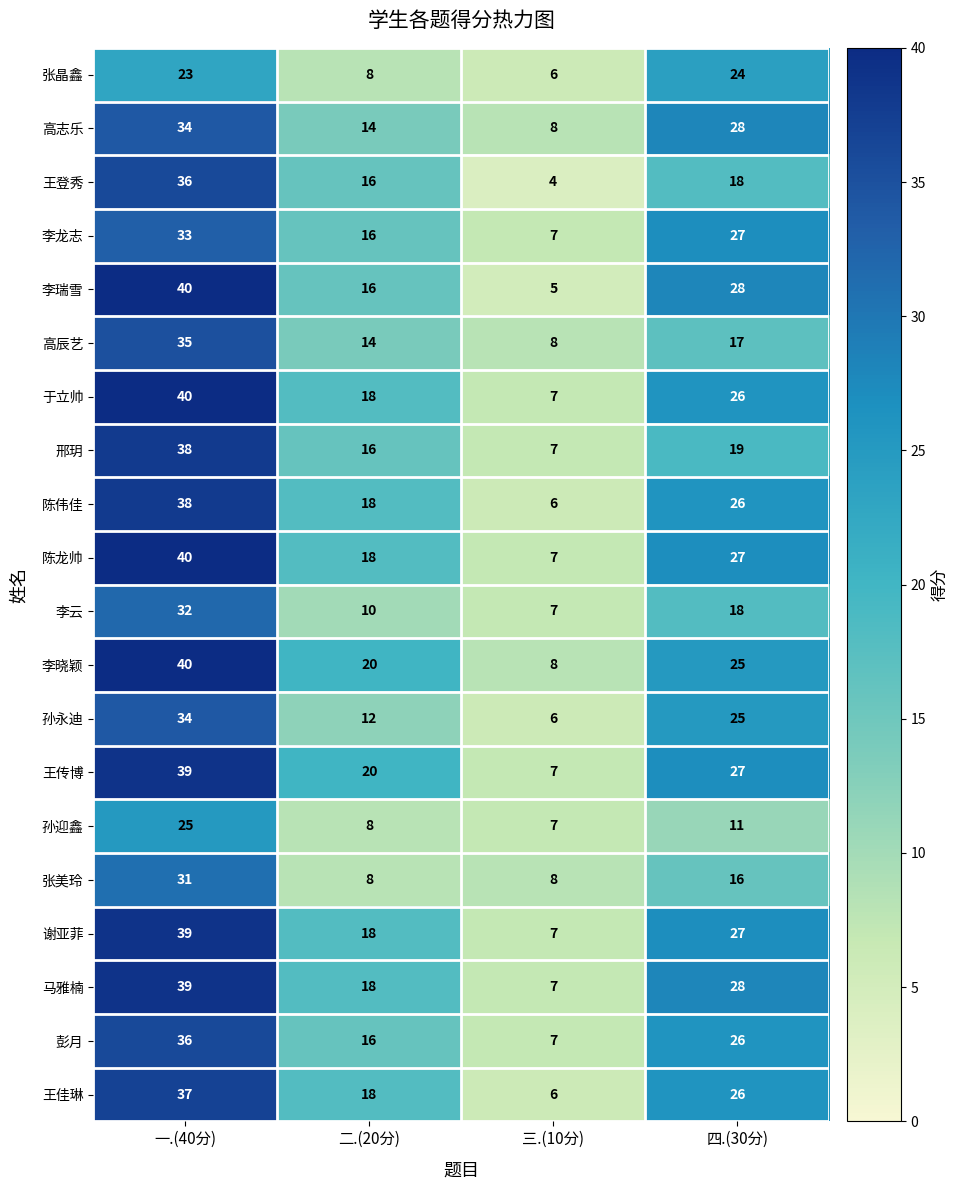

What is the difference between the 孙永迪 values at 三.(10分) and 二.(20分)?

6